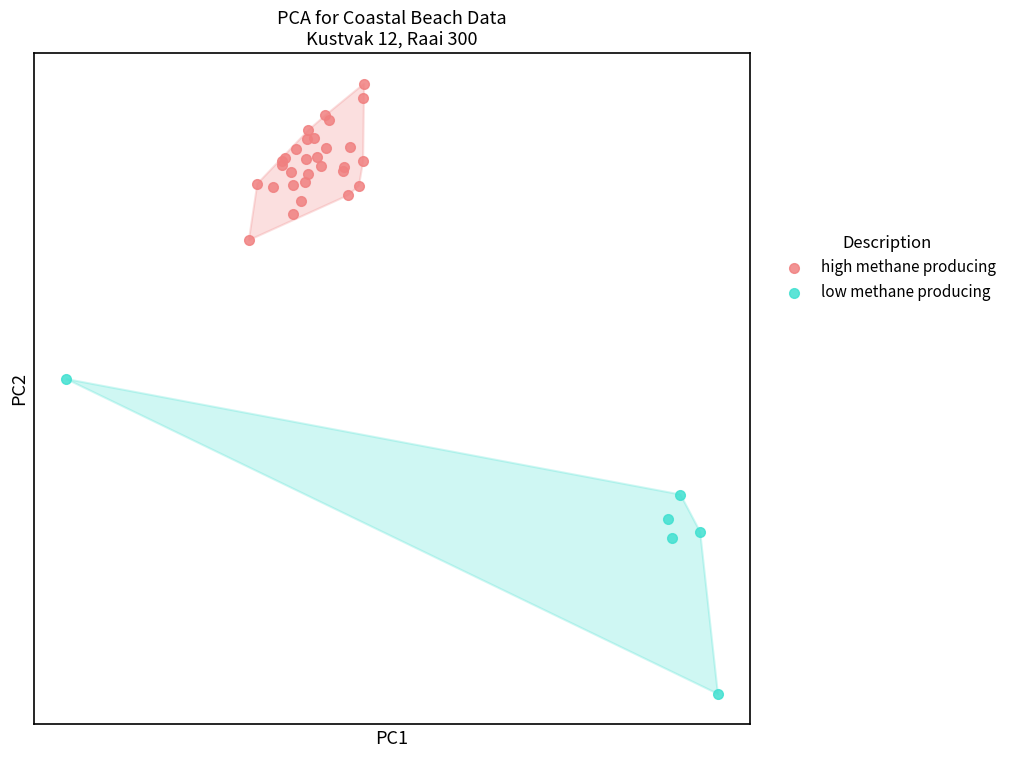

Which series contains the lowest Y value?

low methane producing